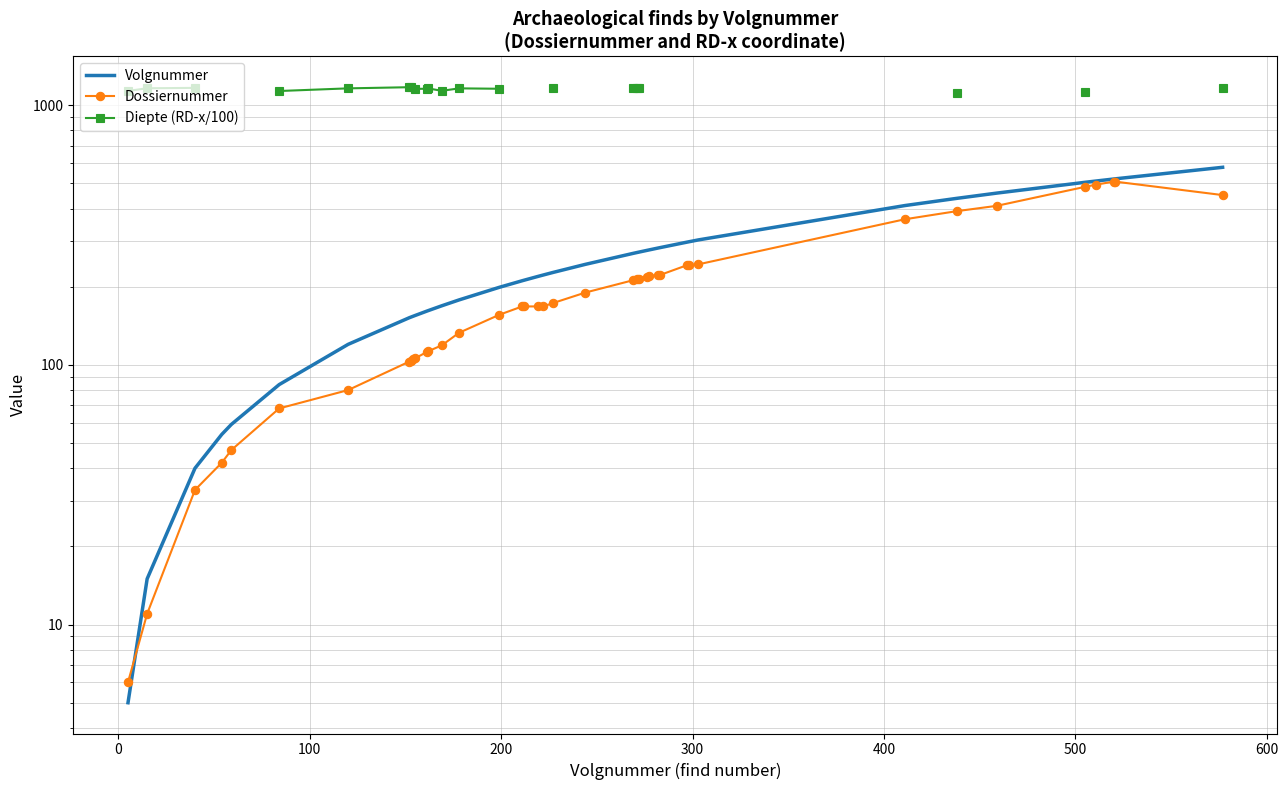

List the series in order of their peak value, lowest first.

Dossiernummer, Volgnummer, Diepte (RD-x/100)